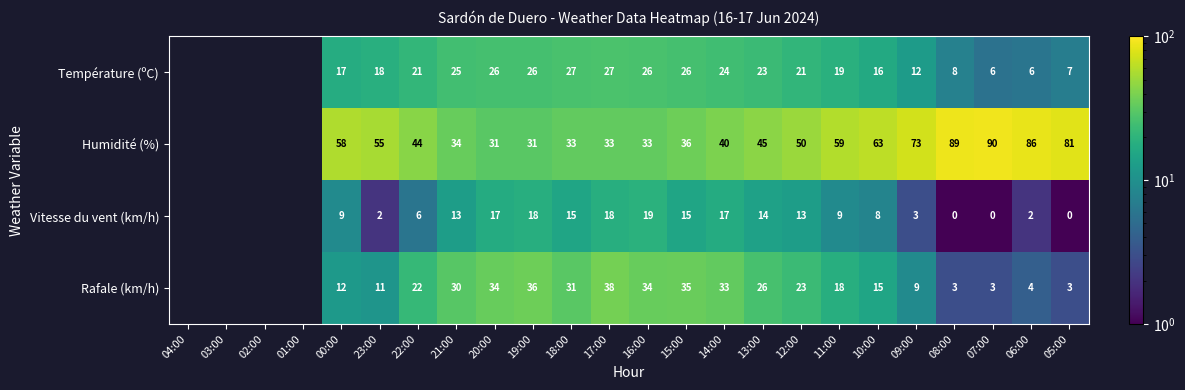

The Température (ºC) series shows 13.2 at 08:00. True or false?

False